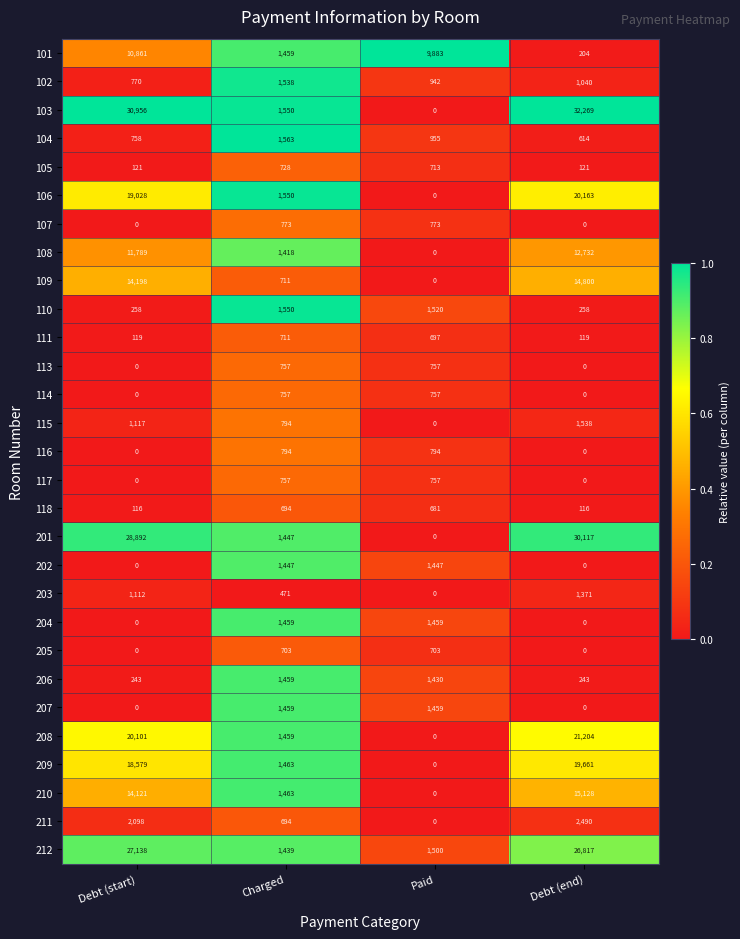

True or false: 109 has a value of 14800 at Debt (end).

True